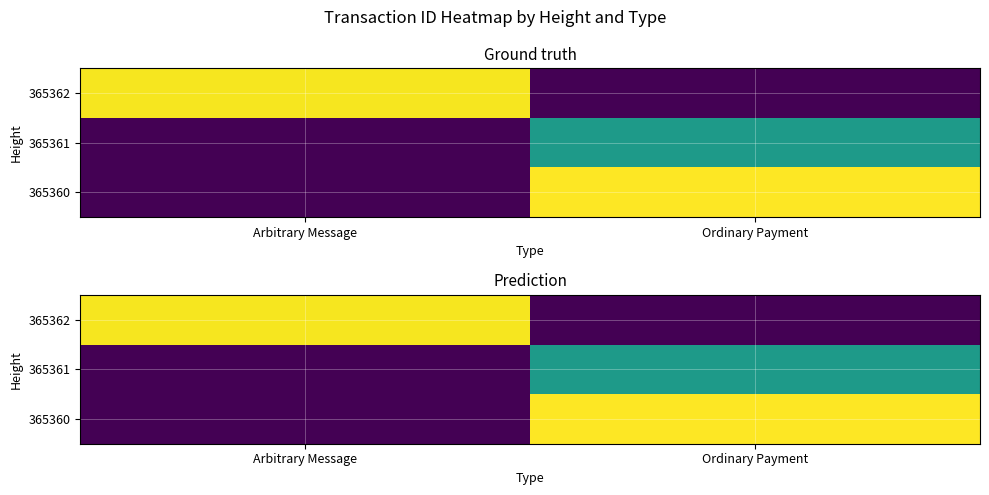

Which series has the widest spread of values?

365360